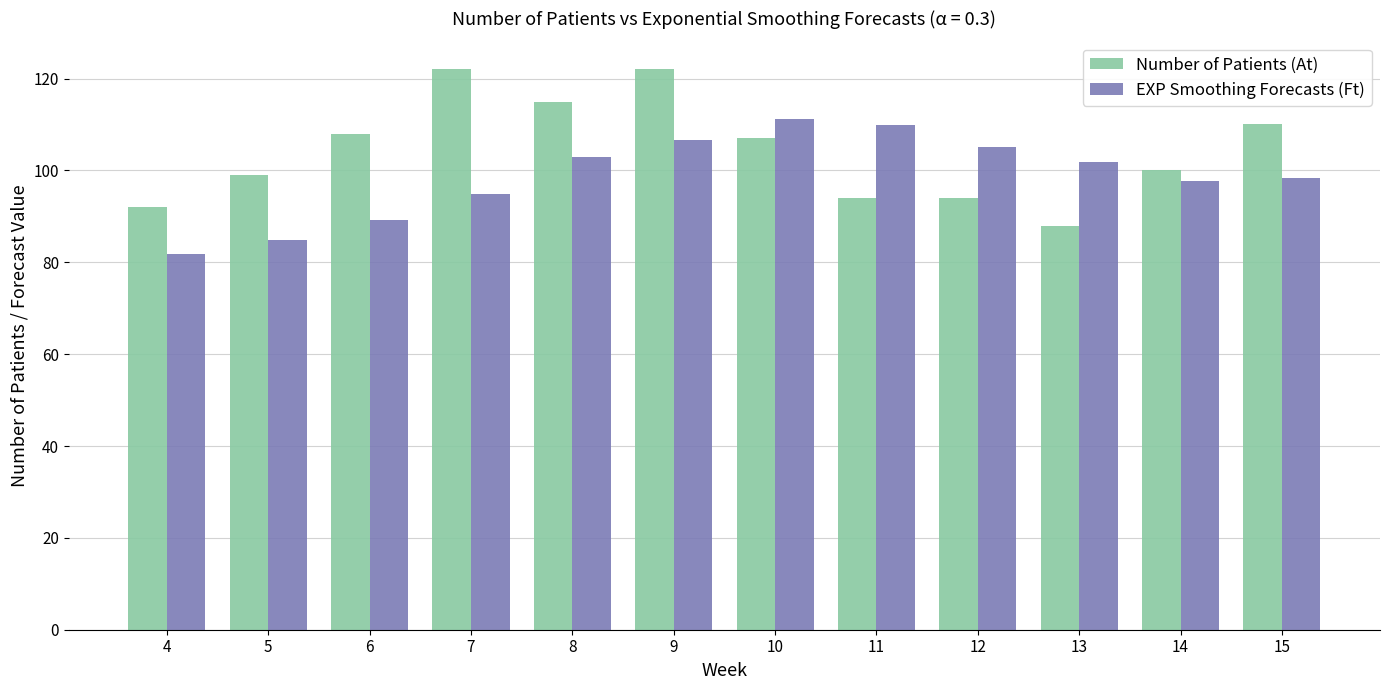

The Number of Patients (At) series shows 100.0 at 14. True or false?

True